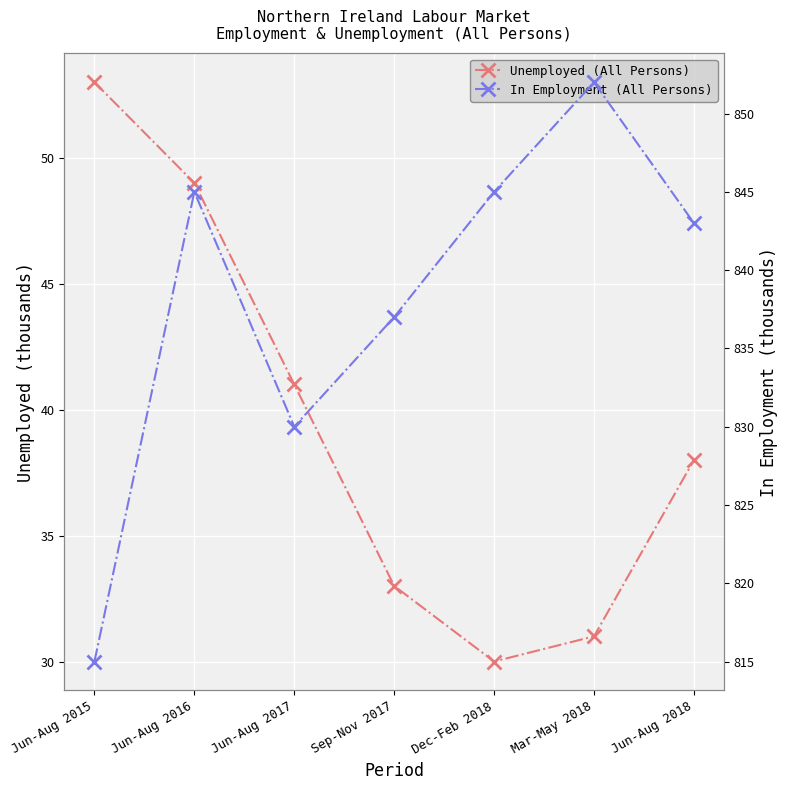

Which series has the widest spread of values?

In Employment (All Persons)